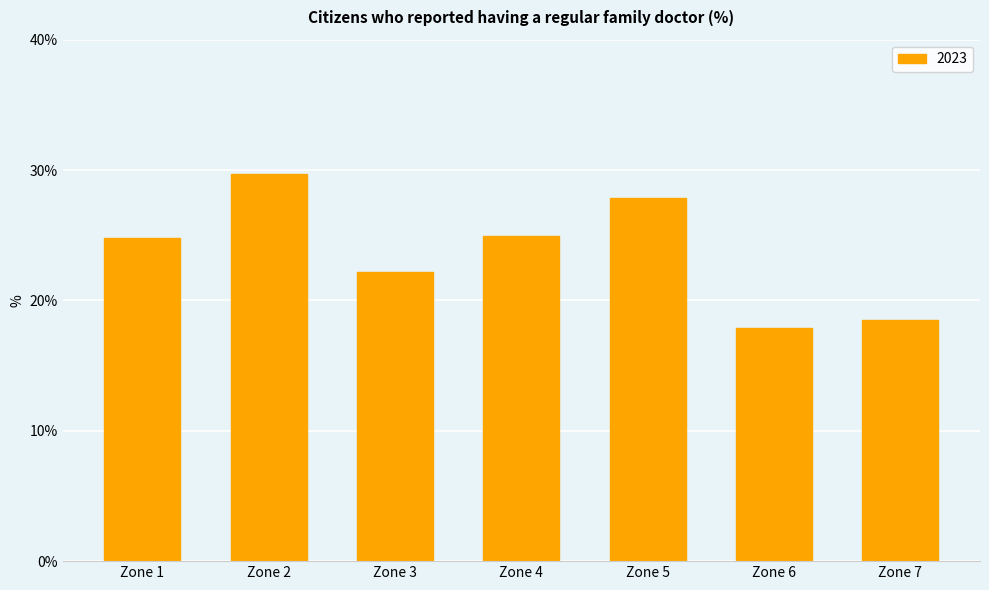

What is the difference between the maximum and minimum values?

11.9